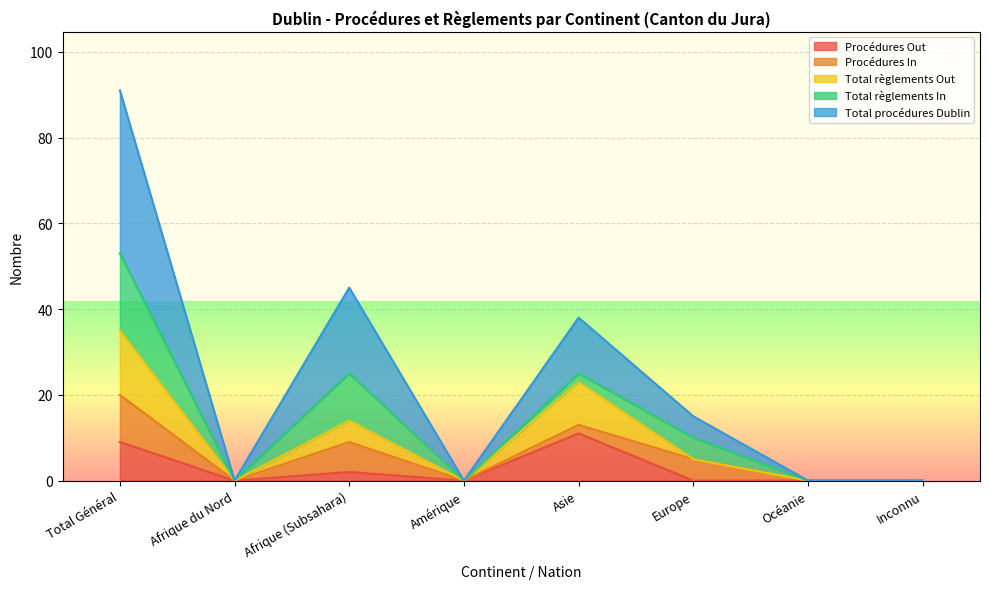

The value of Total procédures Dublin at Total Général is 91. True or false?

True